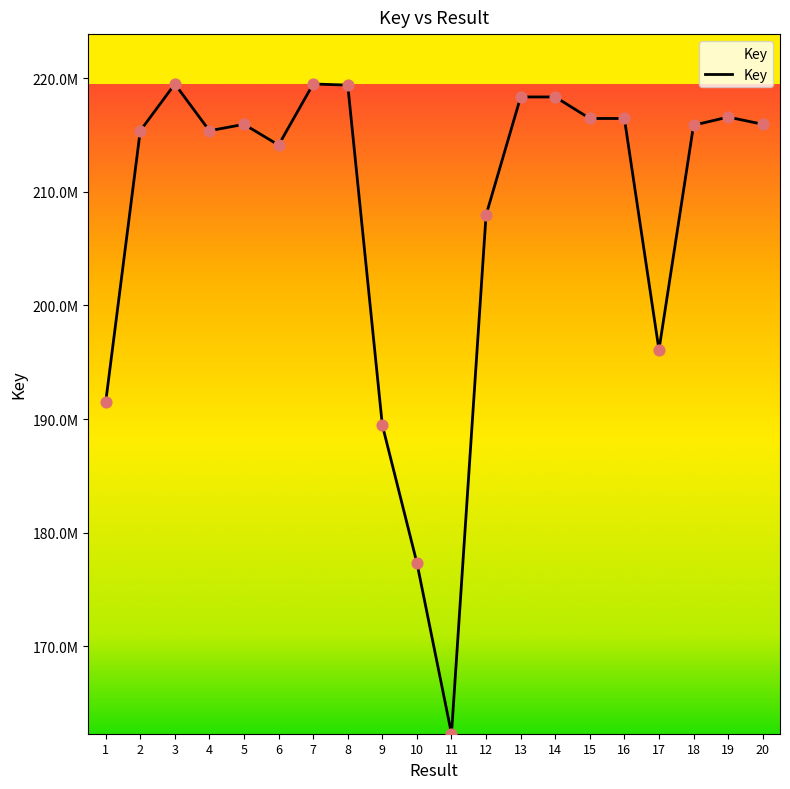

Does the chart have visible grid lines?

No